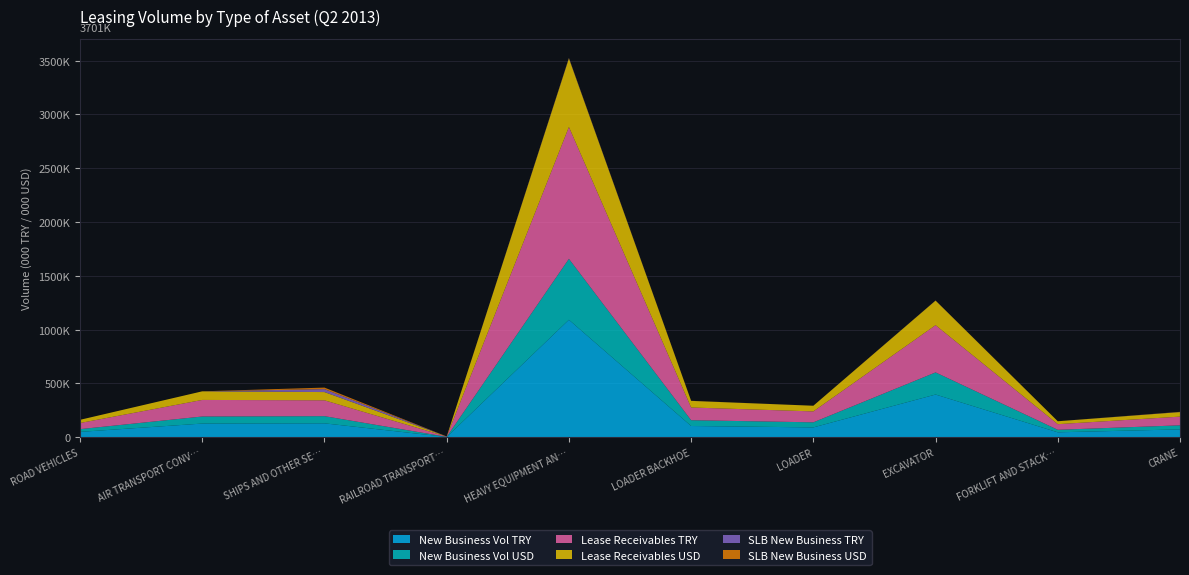

Reading left to right, extract all data points from this chart.

New Business Vol TRY: 49098	126395	128452	1929	1091012	103753	90733	396214	45063	72362
New Business Vol USD: 25508	65667	66735	1002	566818	53904	47139	205847	23412	37595
Lease Receivables TRY: 56977	154019	147420	2372	1225530	118202	101475	439091	52244	81100
Lease Receivables USD: 29602	80018	76590	1232	636705	61410	52720	228123	27143	42134
SLB New Business TRY: 0	0	27354	0	3575	554	136	858	163	1450
SLB New Business USD: 0	0	14211	0	1857	288	71	446	85	753